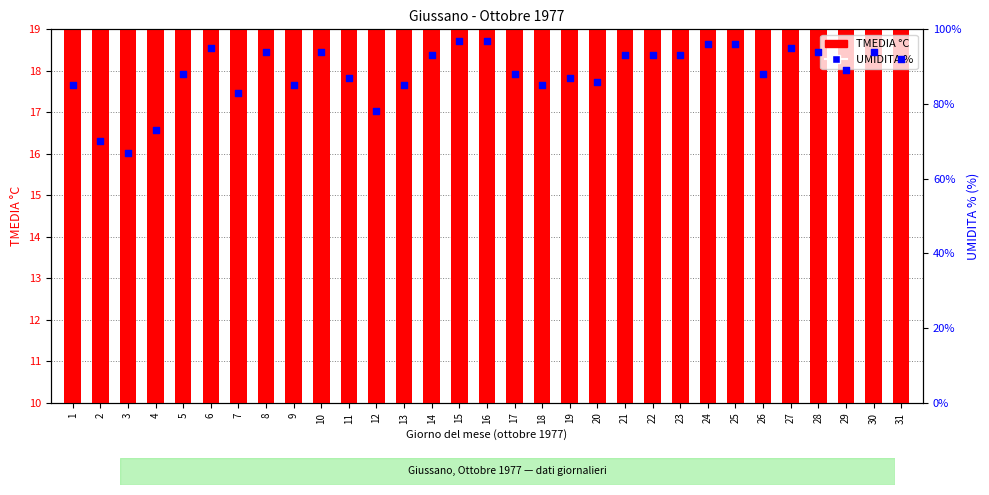

At which category is the sum across all series the highest?

24